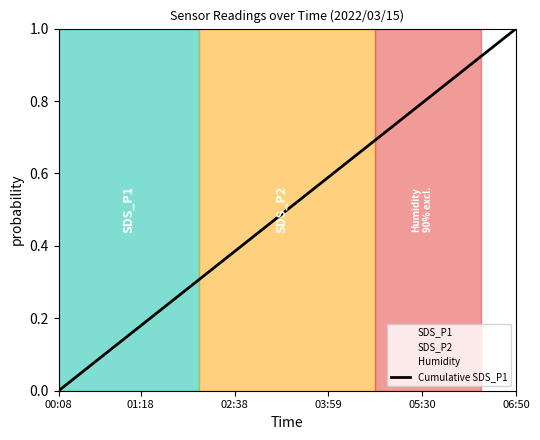

At which label does Cumulative SDS_P1 reach its peak?

06:50